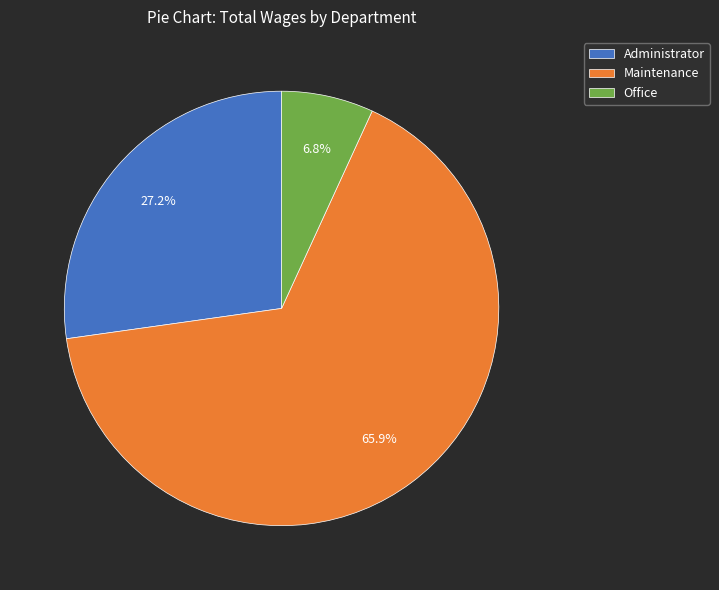

What is the smallest slice in the pie chart?

Office